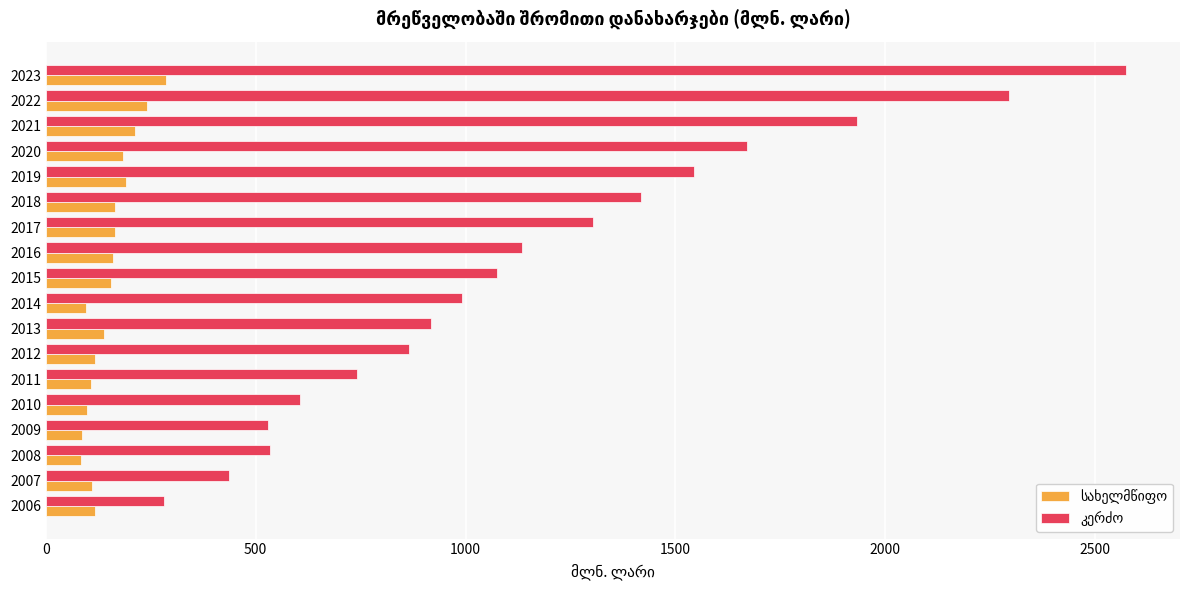

At how many categories does at least one series exceed 1039?

9